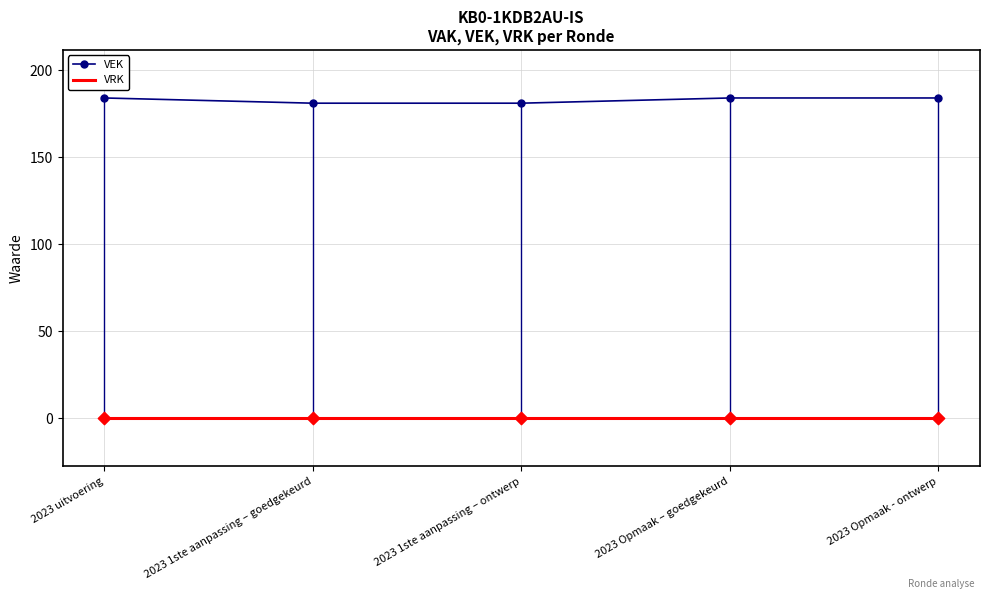

Is the value of VRK at 2023 1ste aanpassing – goedgekeurd greater than the value of VEK at 2023 uitvoering?

No